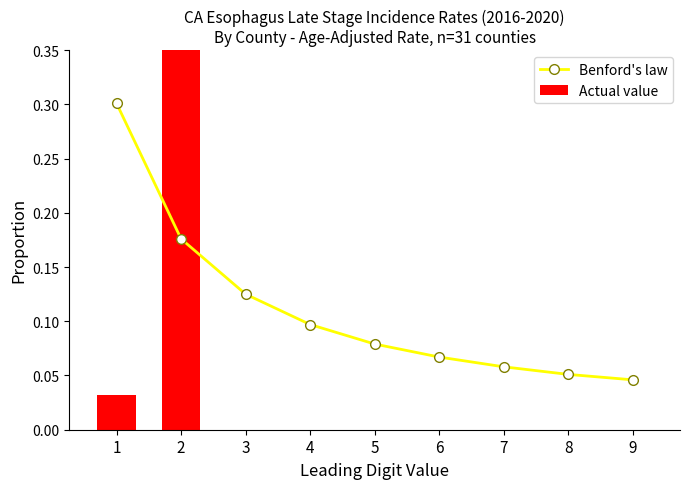

How many positive values does the Actual value series have?

2